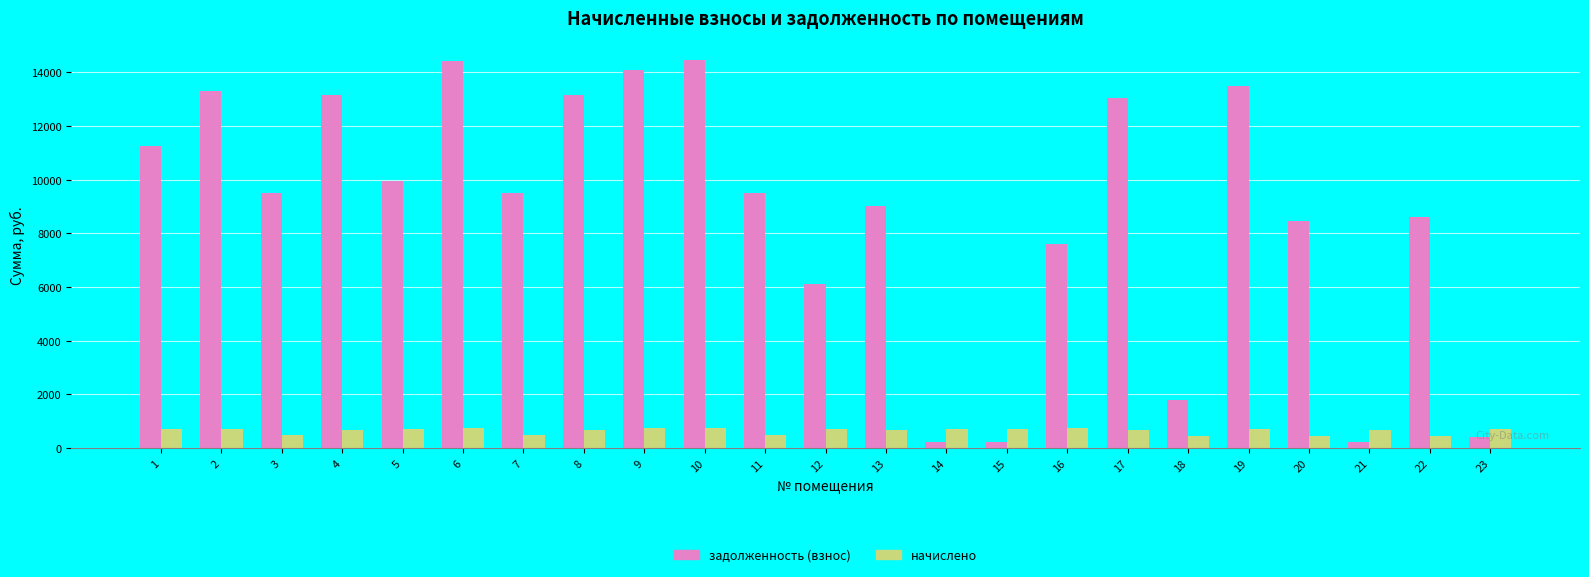

What are all the series names shown in the legend?

задолженность (взнос), начислено